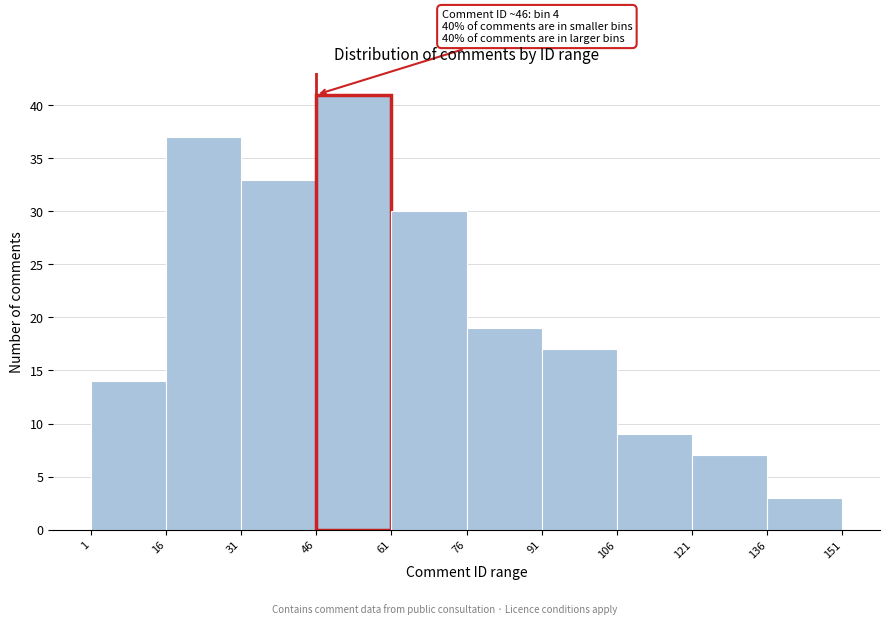

Which range on the x-axis has the tallest bar?

46 to 61